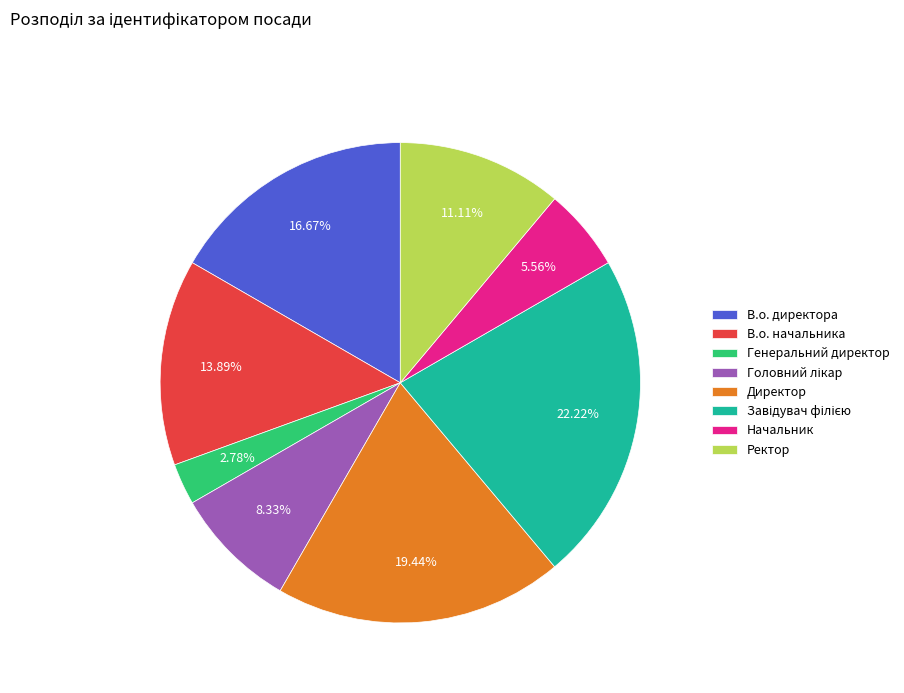

What percentage is NOT represented by В.о. директора?

83.3%